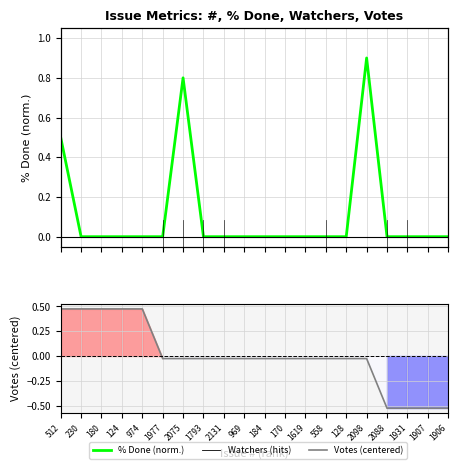

Rank the categories by Votes (centered) value from highest to lowest.

512, 230, 180, 124, 974, 1977, 2075, 1793, 2131, 969, 184, 170, 1619, 558, 128, 2098, 2088, 1931, 1907, 1906